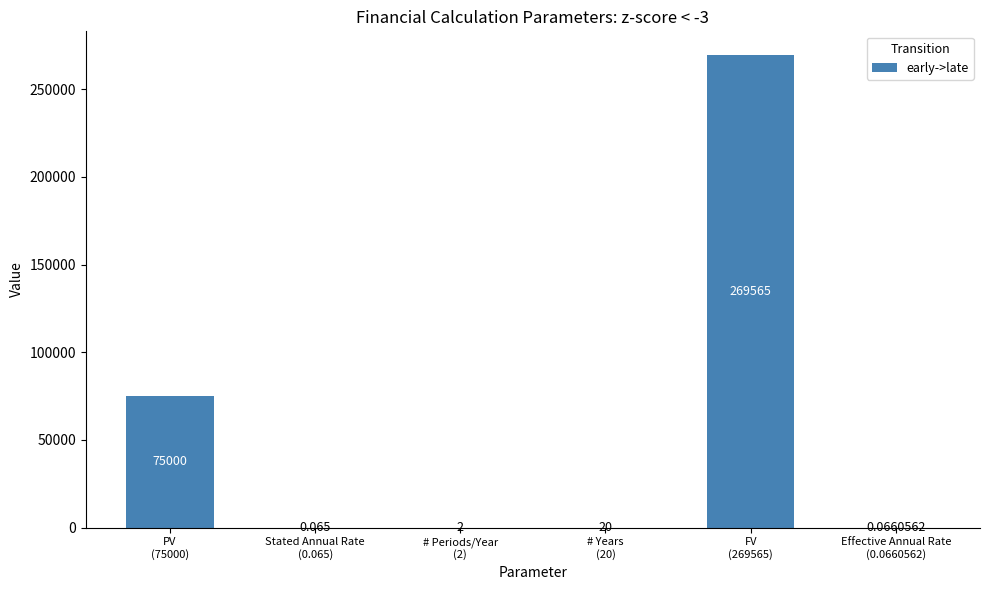

Count the number of categories in the chart.

6